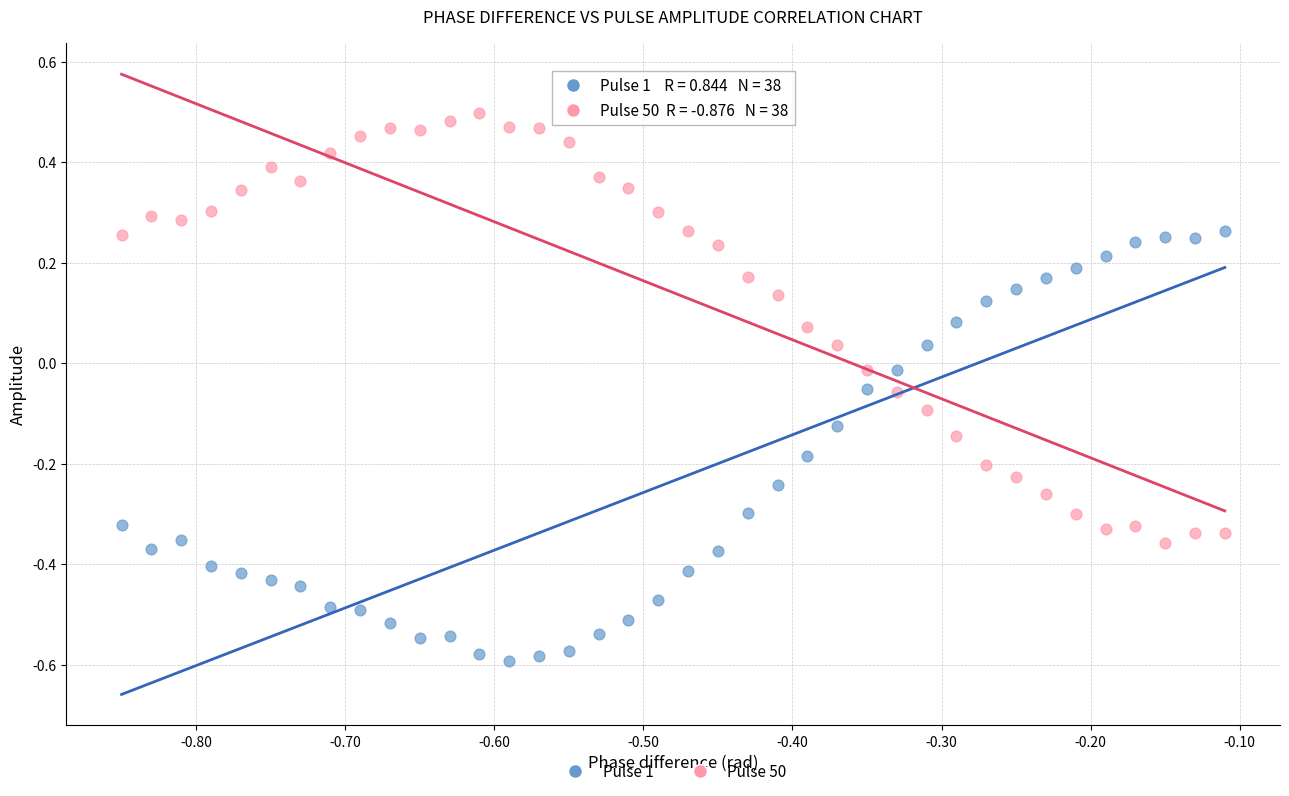

Across all data points, what is the range of Y values (max minus min)?

1.1